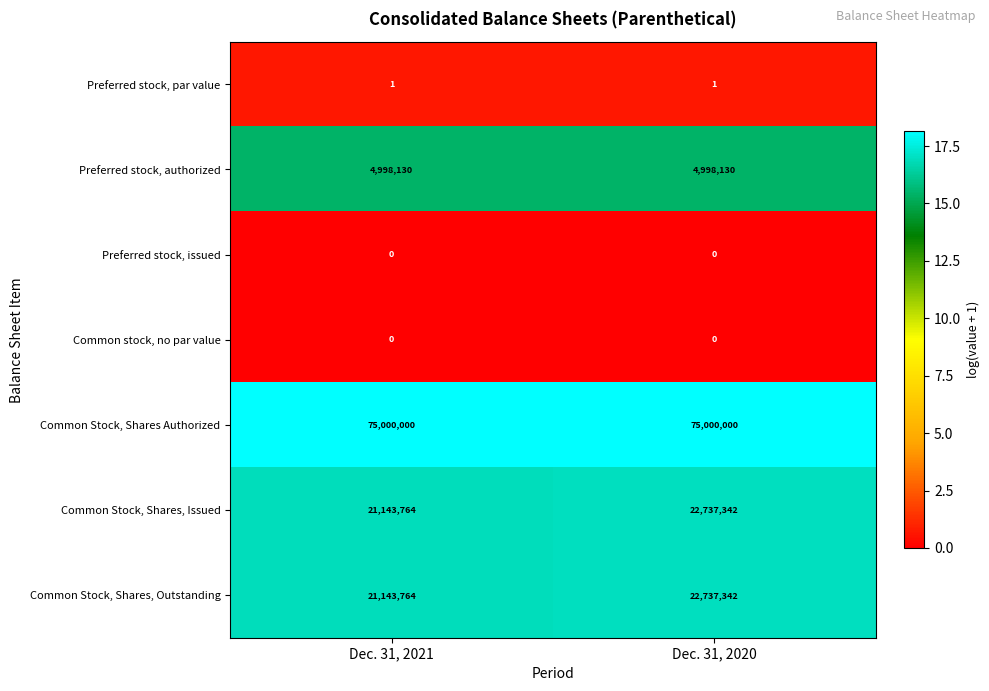

How many data points does each series have?

2